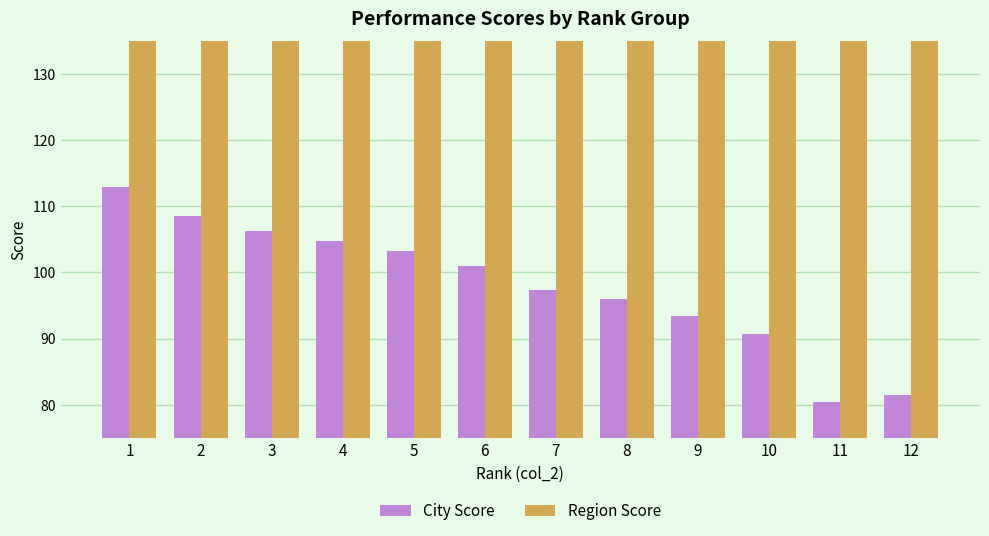

What is the value of the Region Score bar at the 1st from the left?

204.0